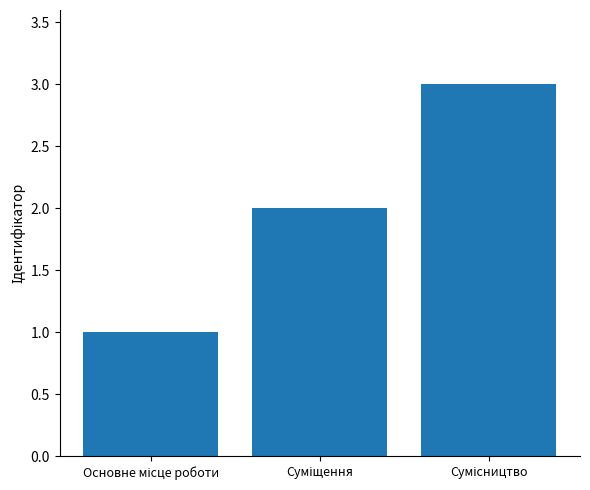

What is the sum of all values?

6